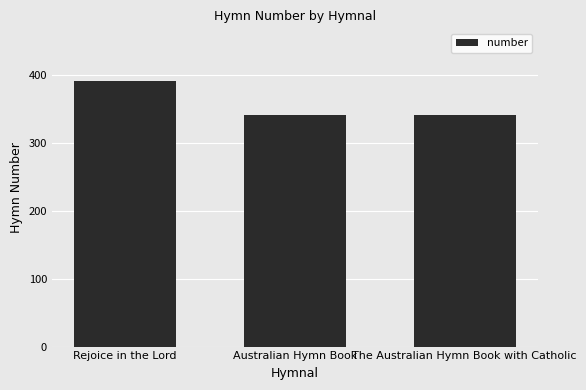

Which has a higher value, The Australian Hymn Book with Catholic or Rejoice in the Lord?

Rejoice in the Lord